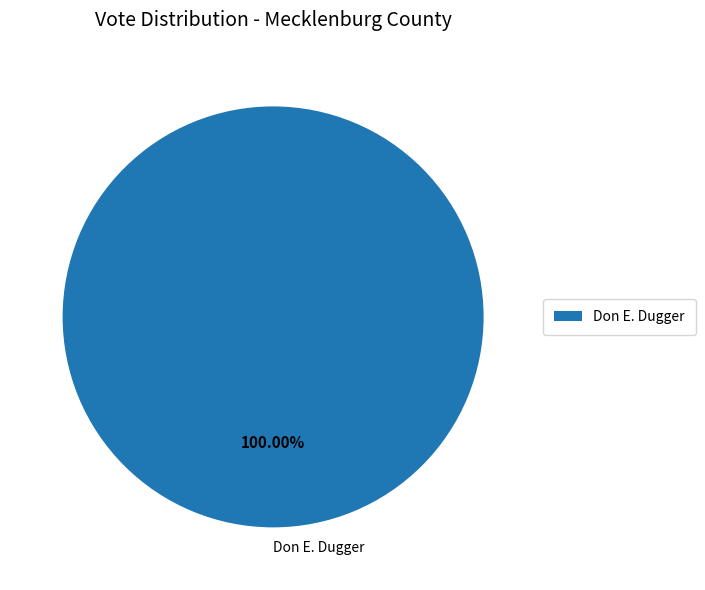

Rank the categories by value from highest to lowest.

Don E. Dugger